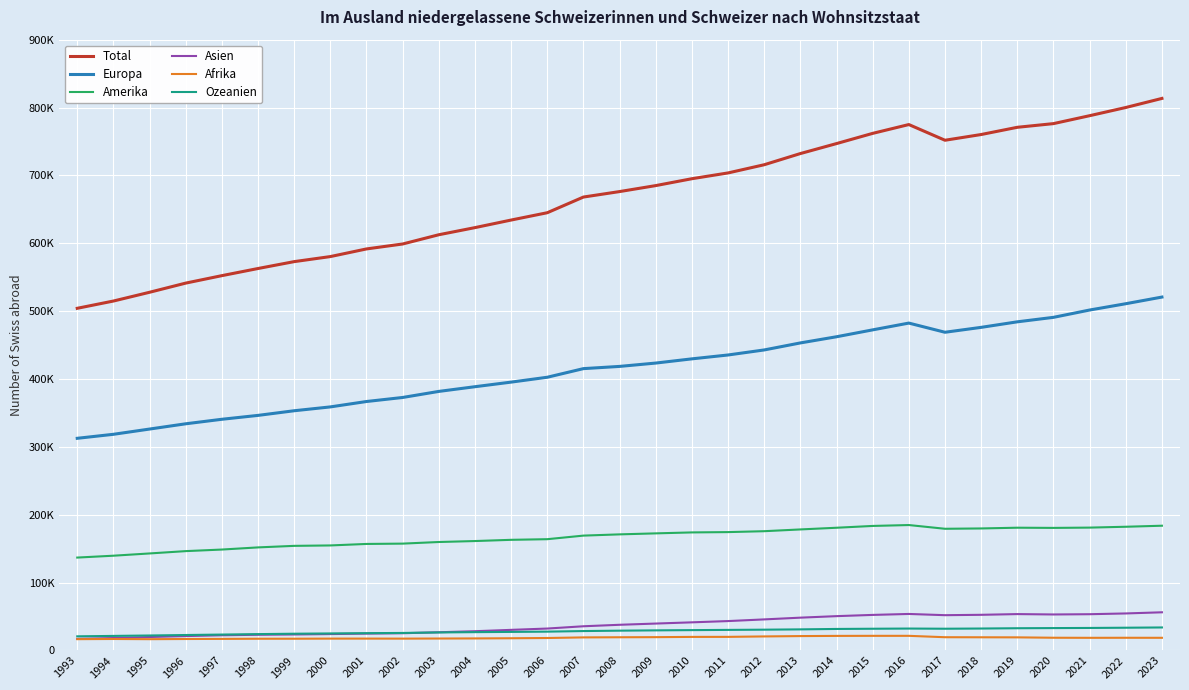

Does the chart have visible grid lines?

Yes